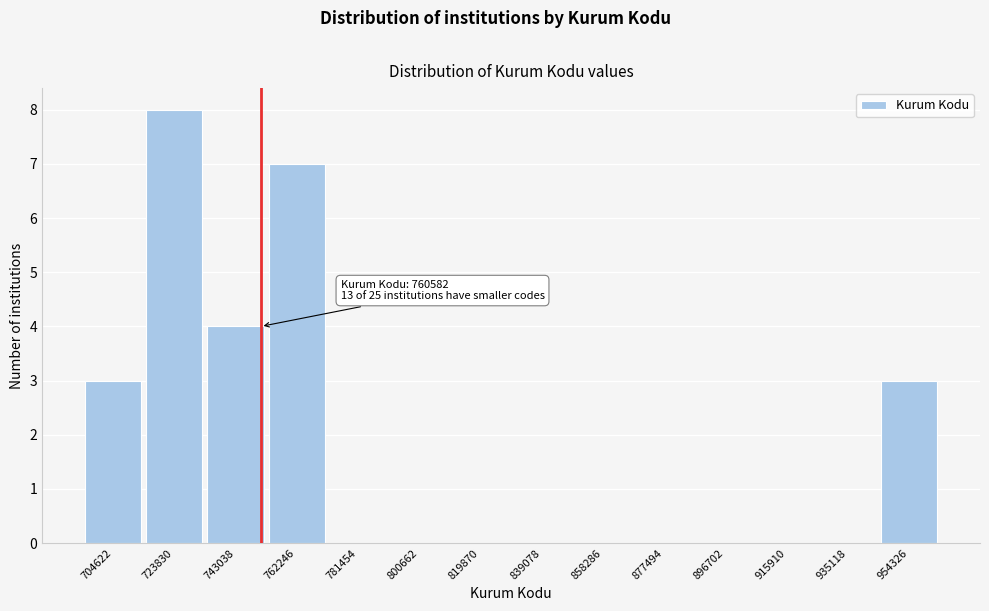

Reading left to right, list all the values displayed in this chart.

704622=3	723830=8	743038=4	762246=7	781454=0	800662=0	819870=0	839078=0	858286=0	877494=0	896702=0	915910=0	935118=0	954326=3